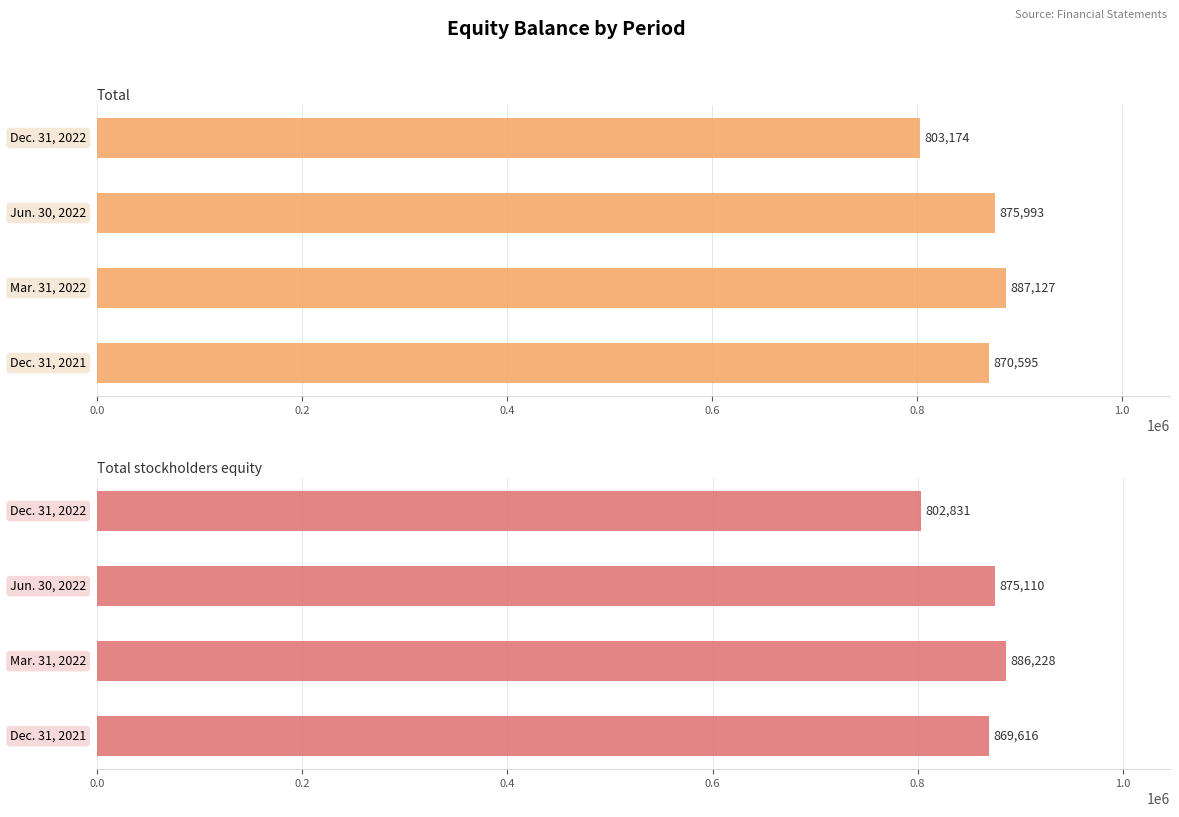

How many bars are there in total?

8